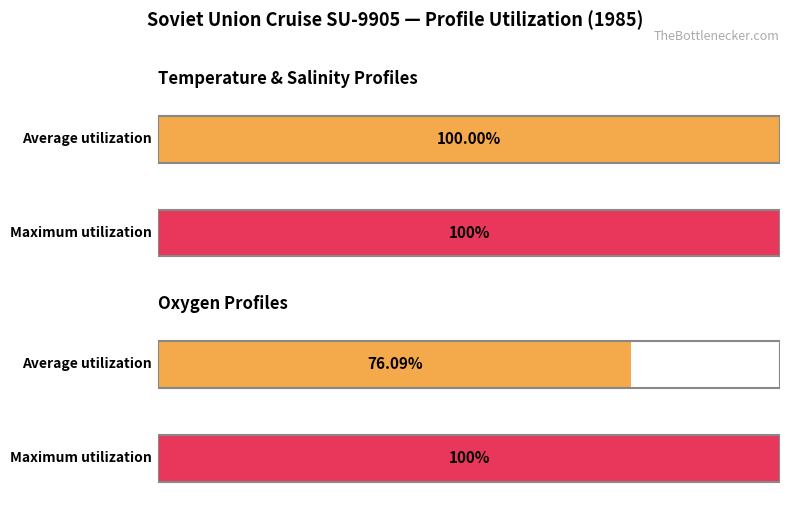

Which series has the largest total across all categories?

Temperature profiles